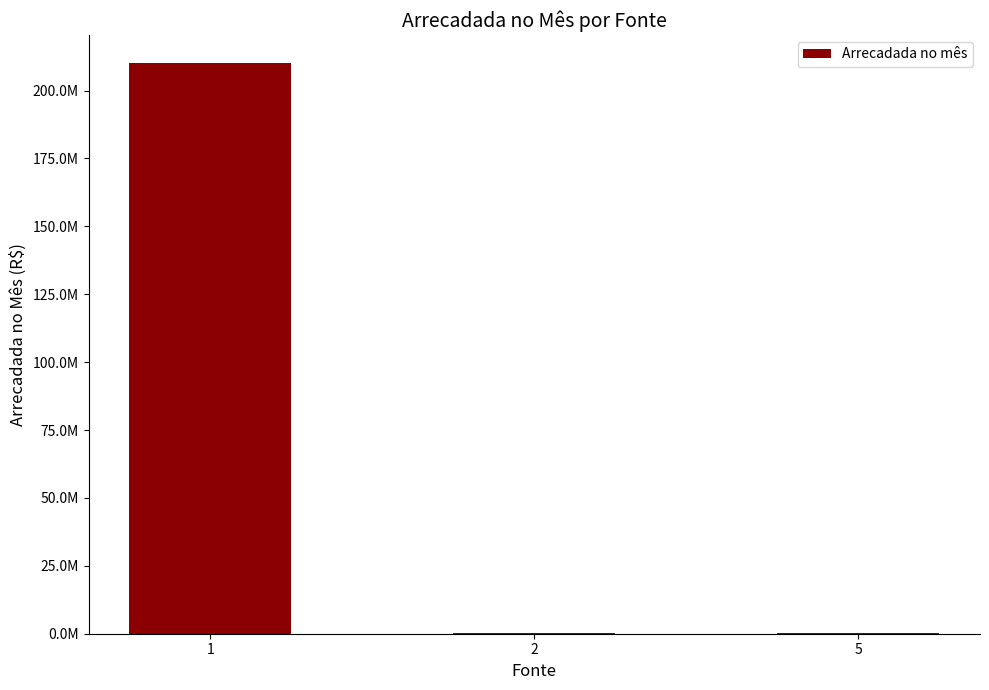

What is the change in value from 2 to 5?

-72465.5